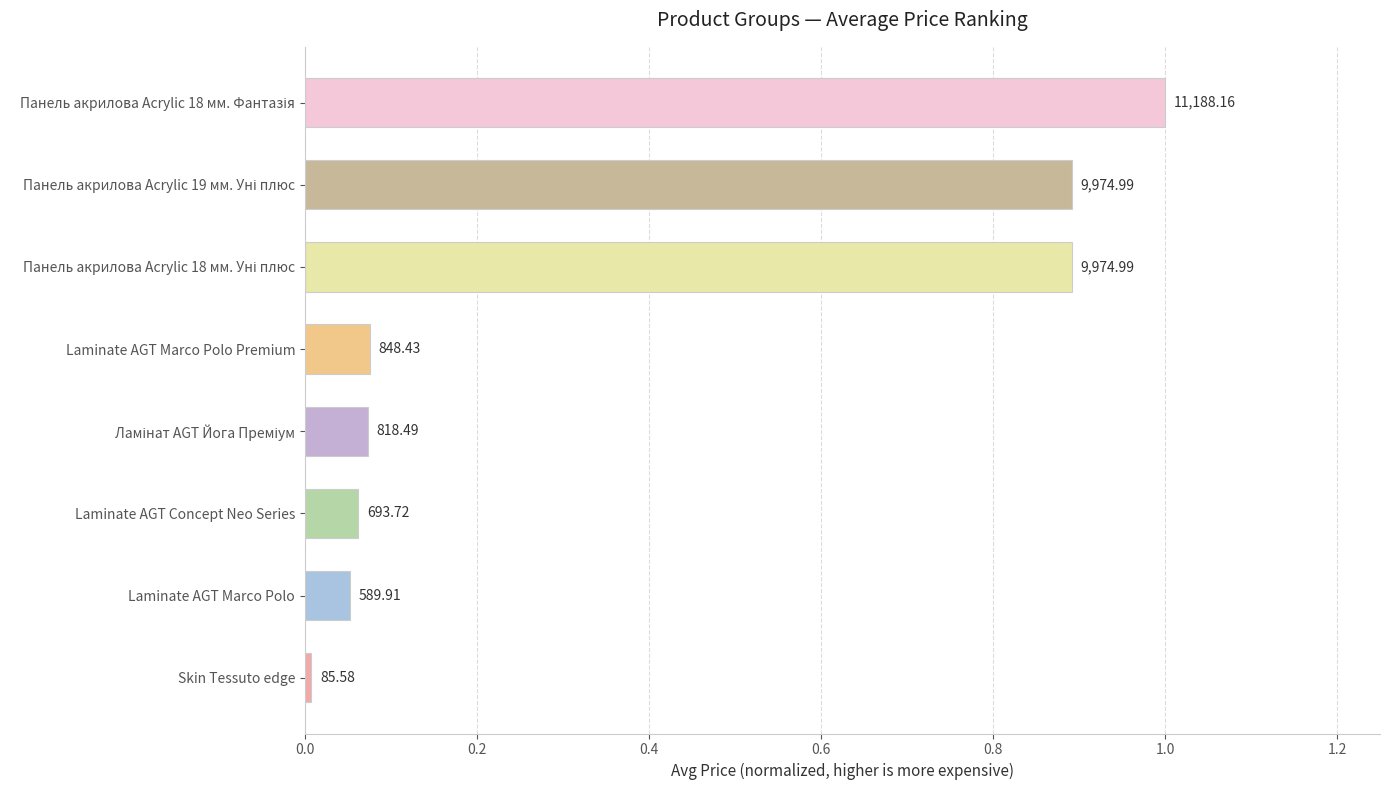

Are the bars horizontal?

Yes